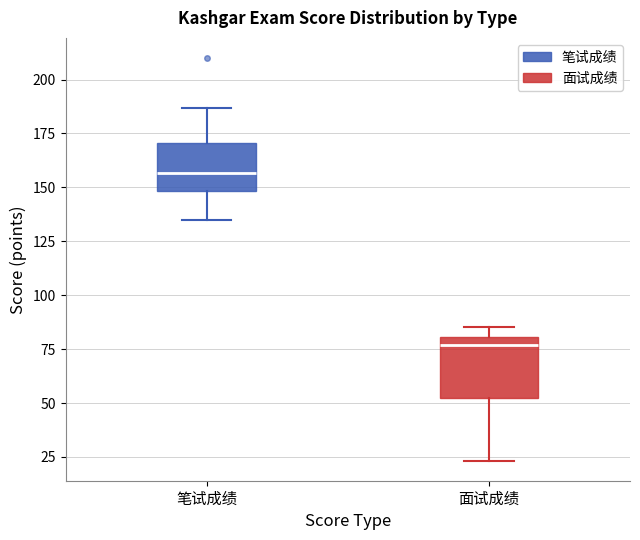

Reading left to right, transcribe this box plot: for each box, give where its median line is, the range the box spans, and where its two whiskers end, as read against the y-axis. The values are not printed on the chart, so give them approximately, as read against the axis.

笔试成绩: median 155, box 150 to 170, whiskers 135 to 185
面试成绩: median 75, box 50 to 80, whiskers 25 to 85